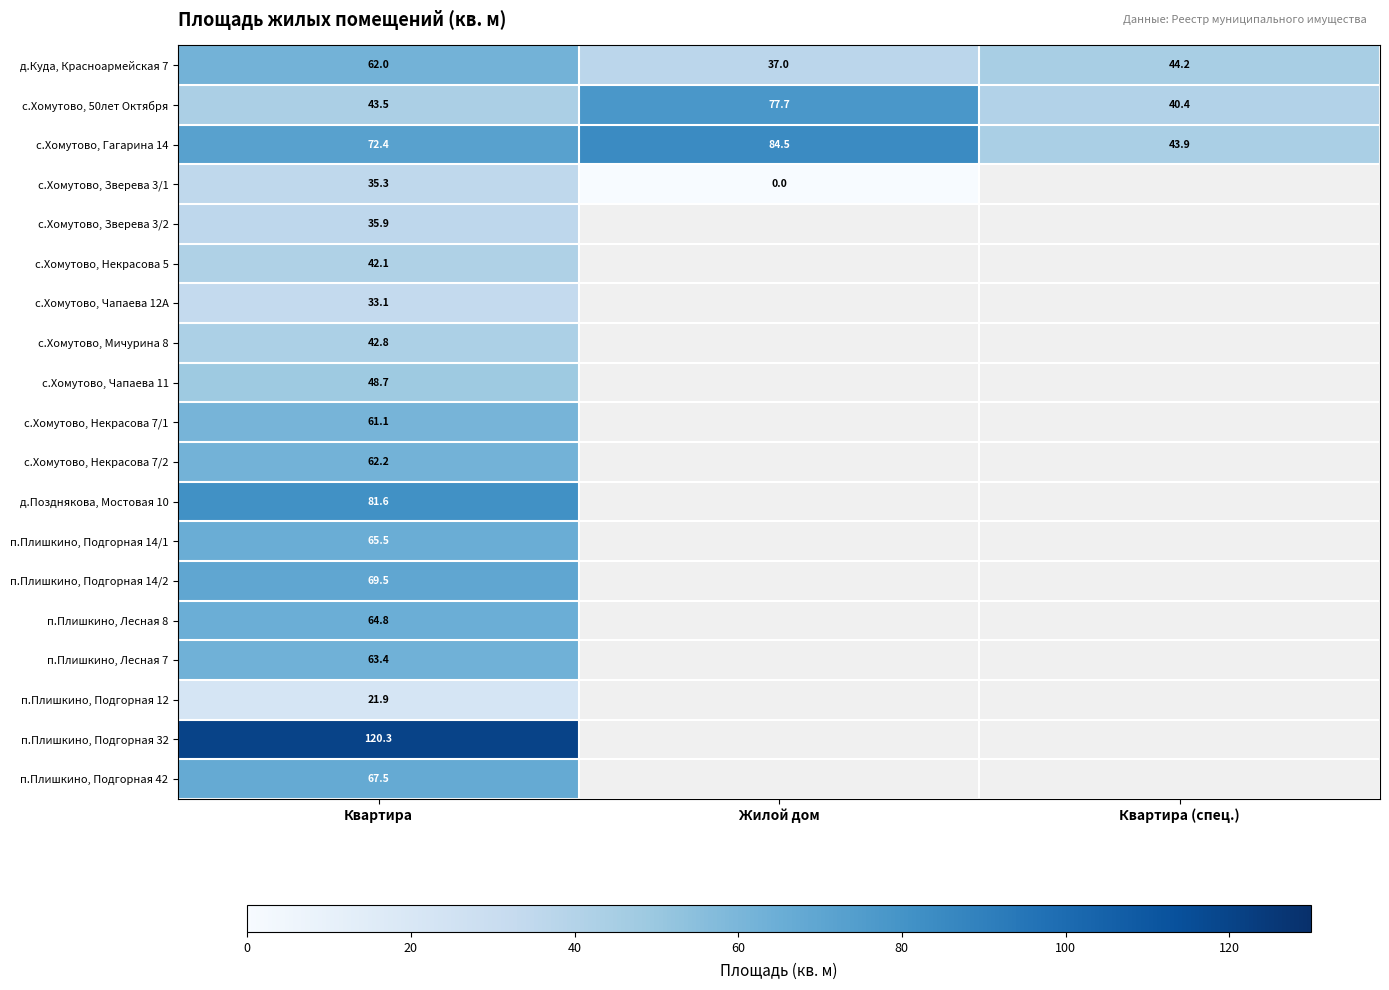

Which has a higher value, Квартира or Жилой дом?

Квартира